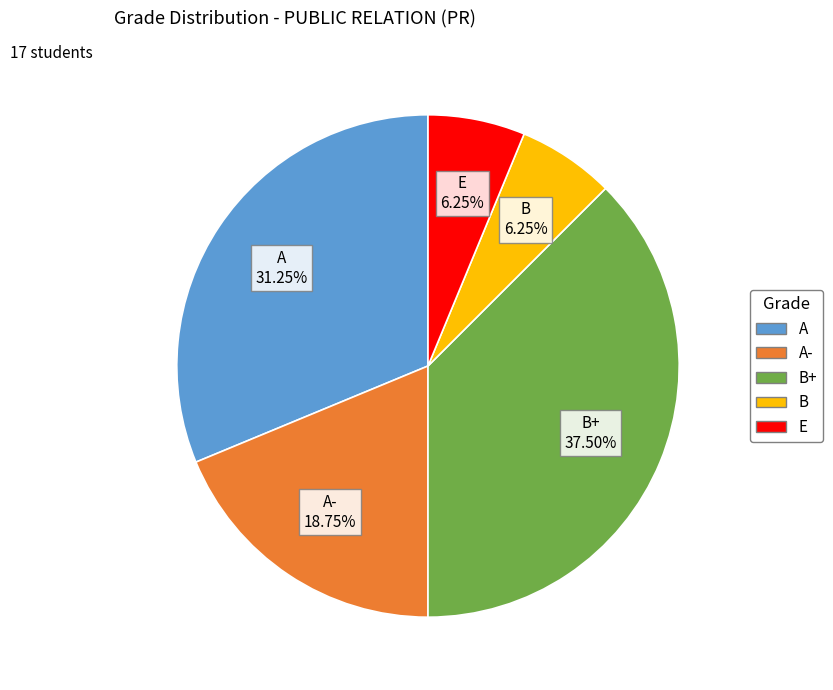

Do A and B together represent more than half of the pie?

No